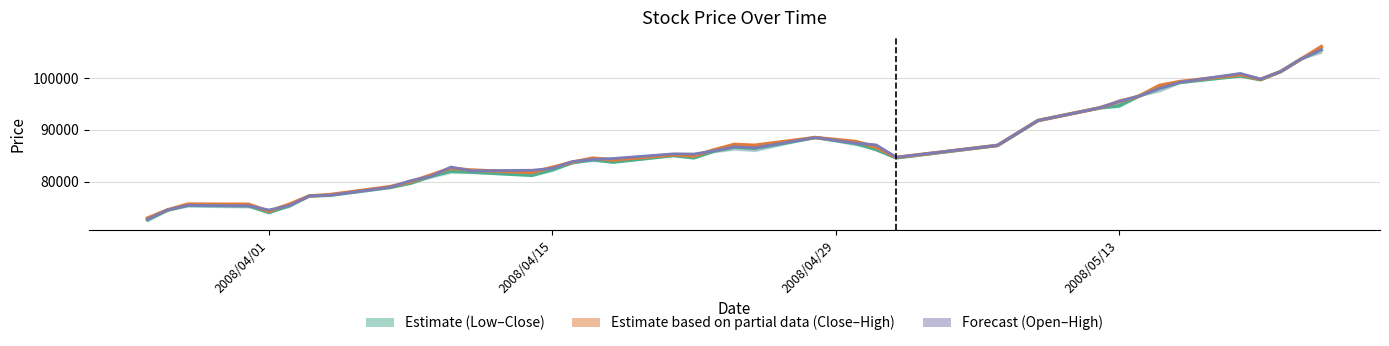

True or false: Close (col_4) and Open (col_1) intersect in this chart.

False